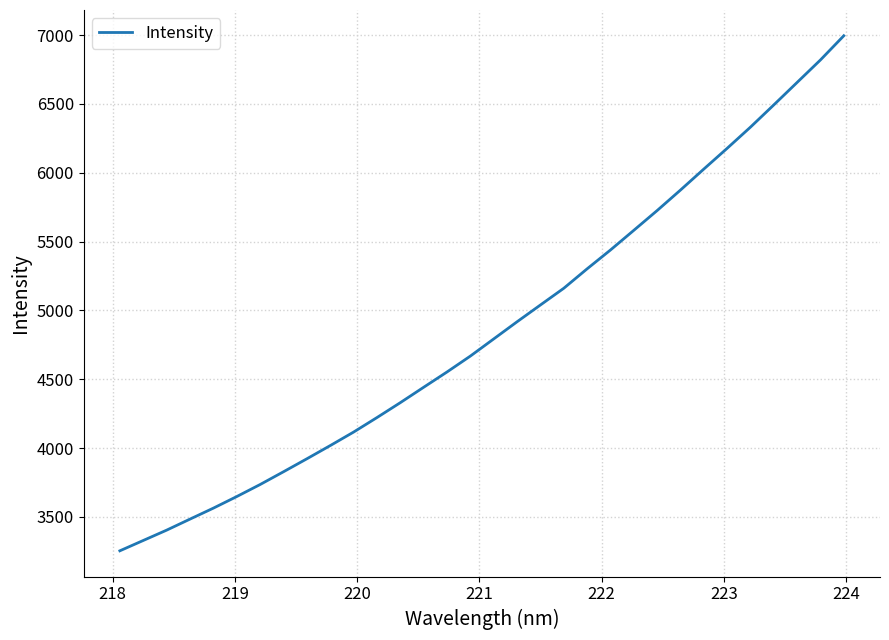

What is the minimum value shown in the chart?

3253.7